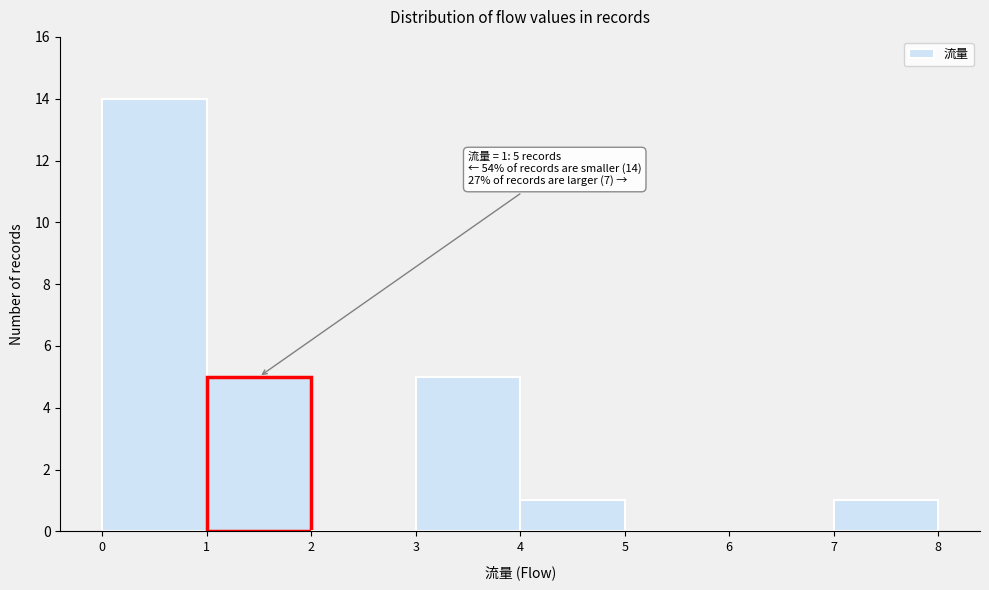

Over which range of the x-axis is the bar tallest?

0 to 1